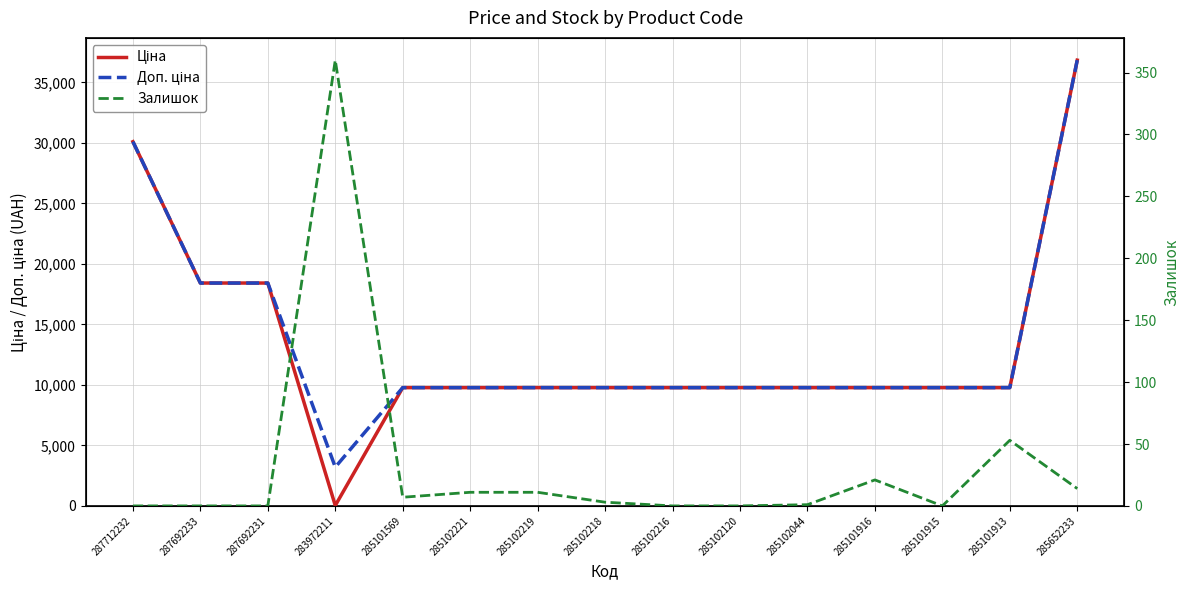

What is the difference between the second highest and second lowest values in the Ціна series?

20327.3